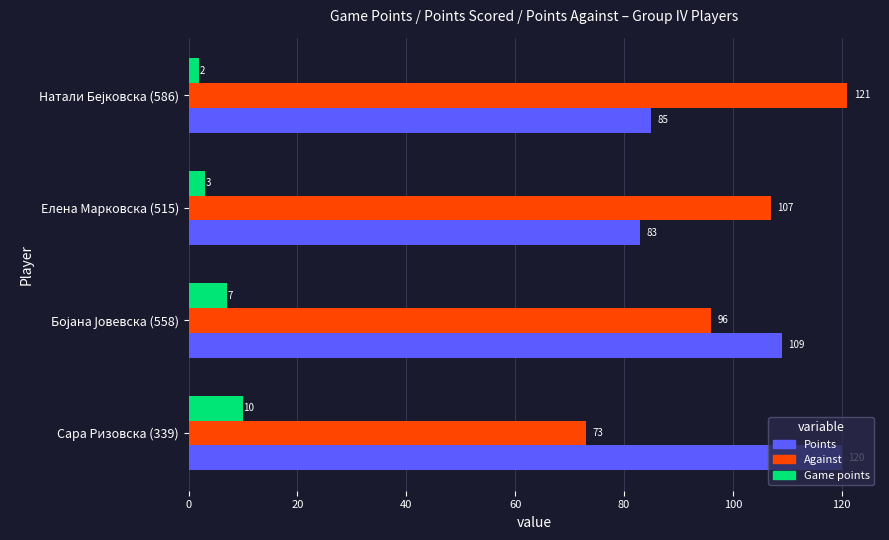

What is the minimum value for Points?

83